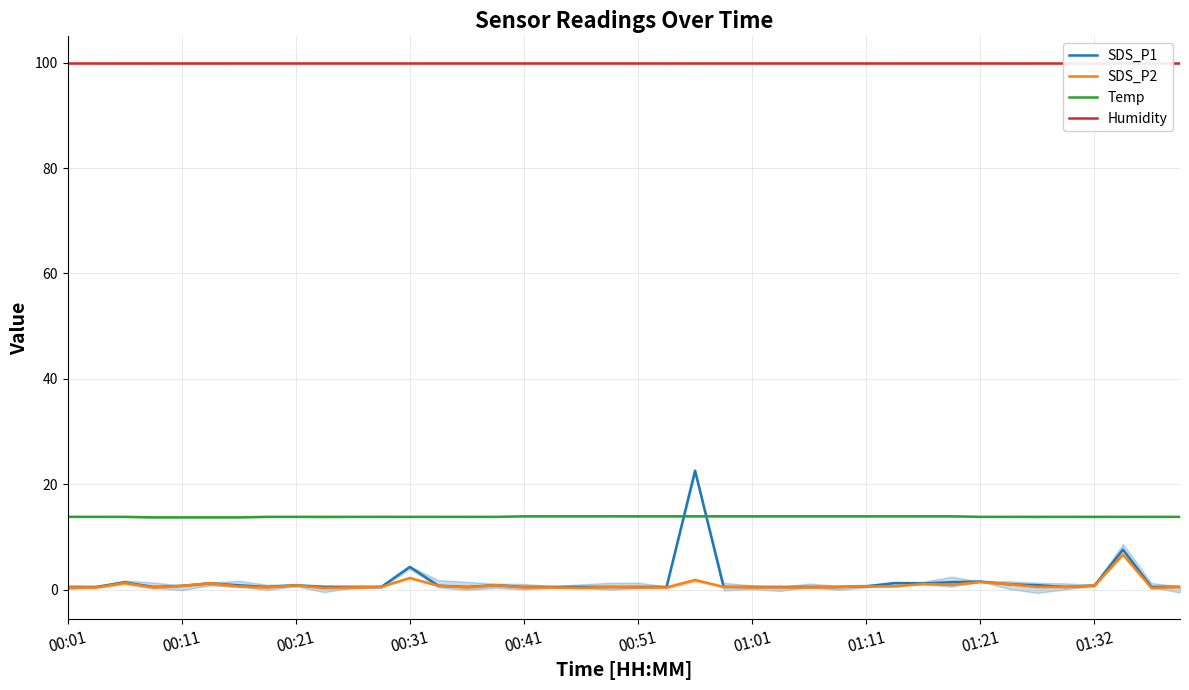

At which label is Humidity closest to 99?

00:01